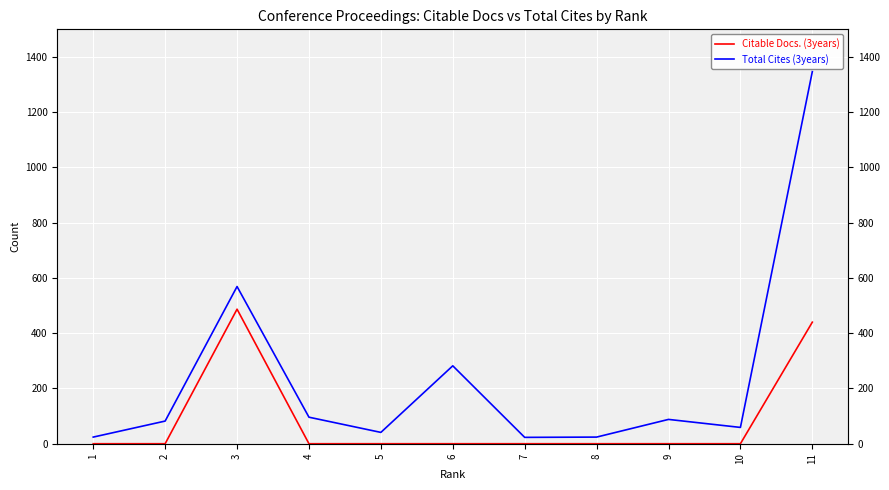

Between 2 and 3, which series saw the biggest shift?

Citable Docs. (3years)